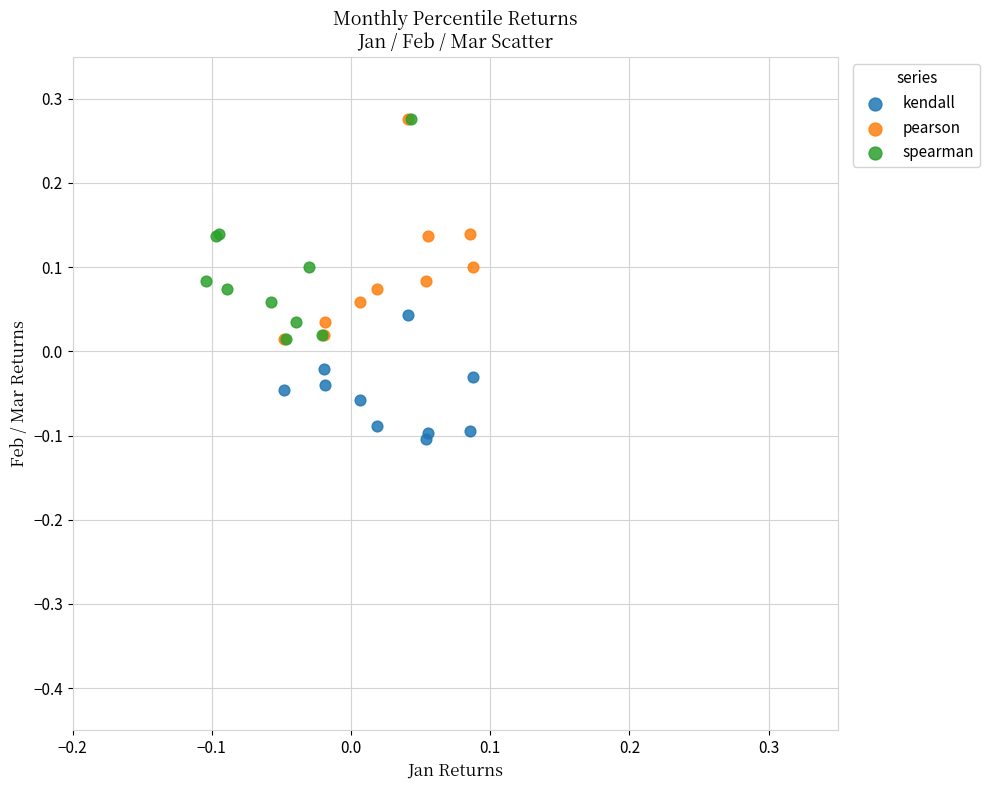

Which series contains the lowest Y value?

kendall